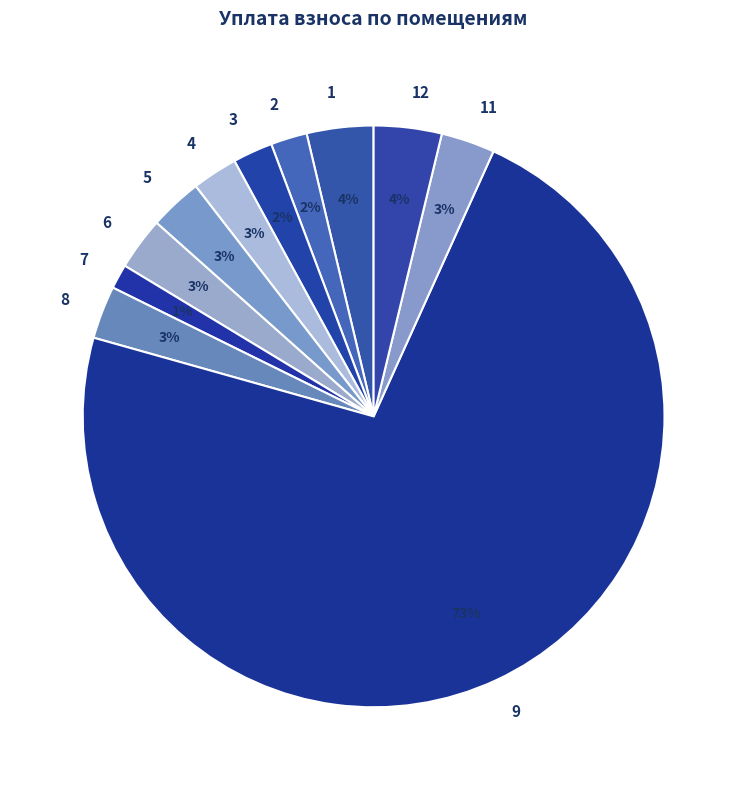

To the nearest percent, what is the average slice percentage?

9%